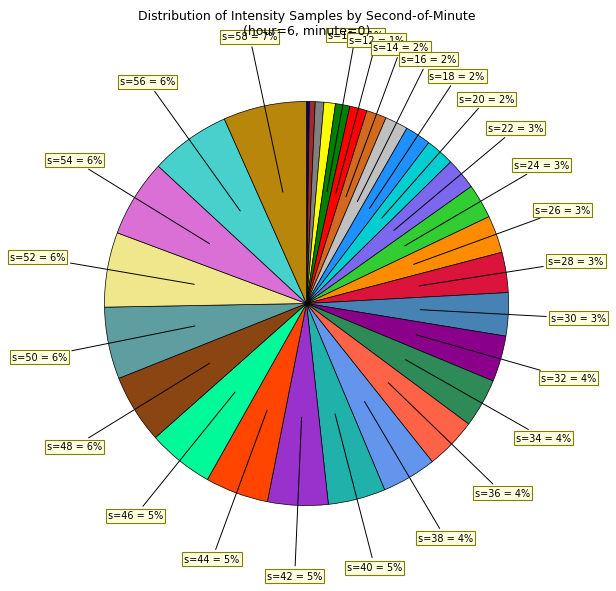

Is there any slice that represents more than half of the pie?

No